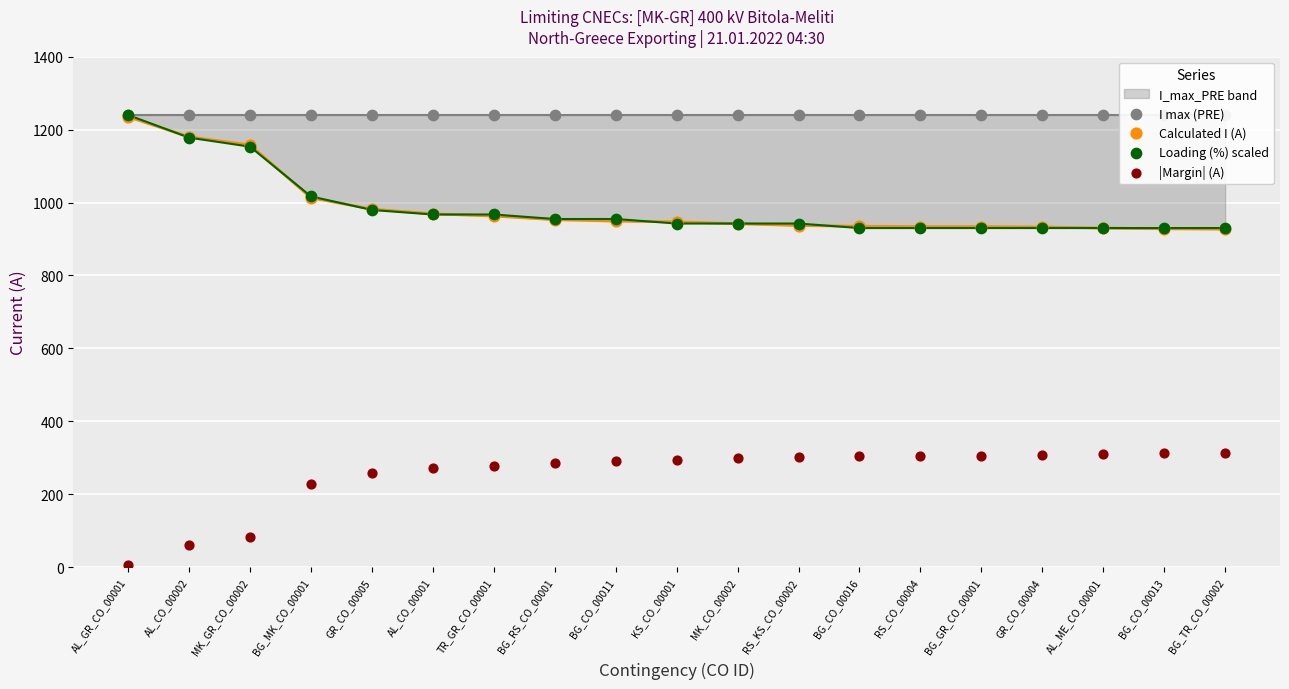

Which series reaches the maximum Y coordinate?

I max (PRE)